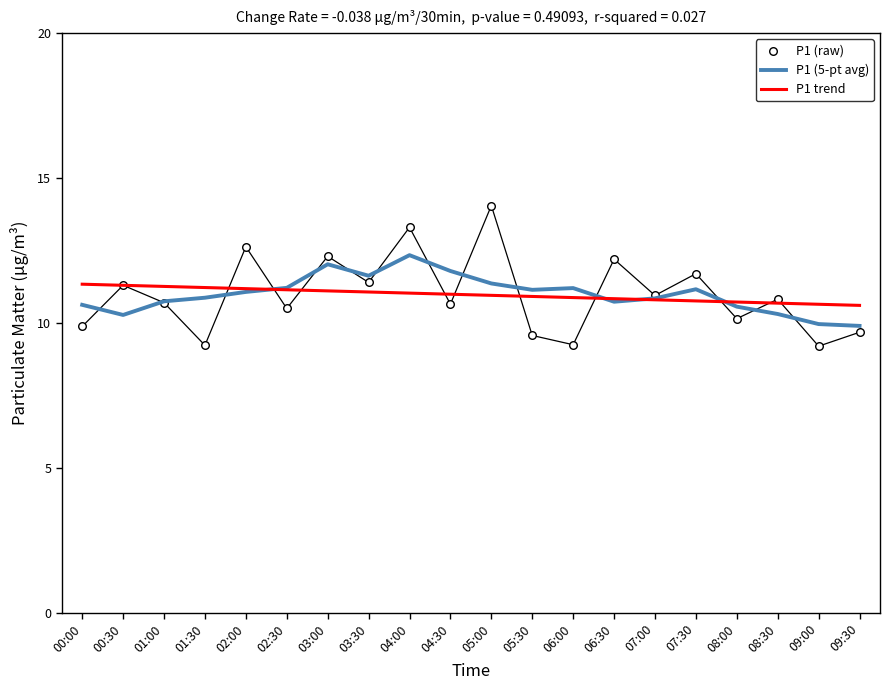

At which category is the sum across all series the highest?

04:00